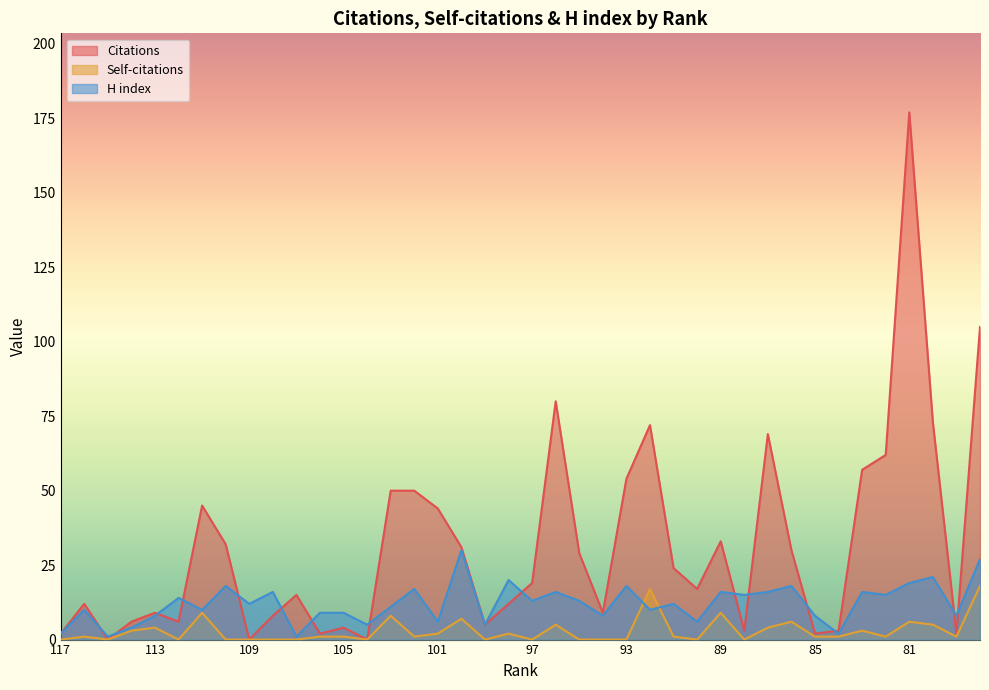

True or false: H index has more than 2 points higher than both neighbors.

True